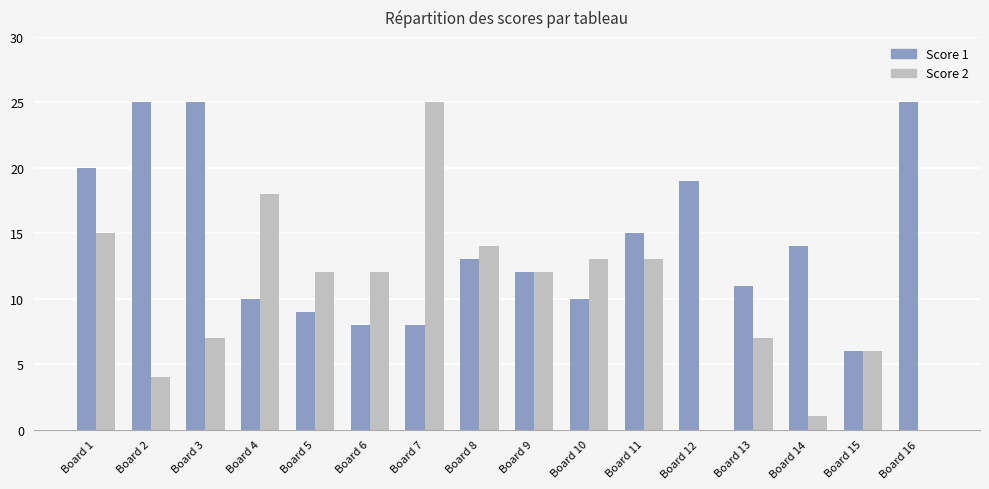

What is the sum of all Score 2 values?

159